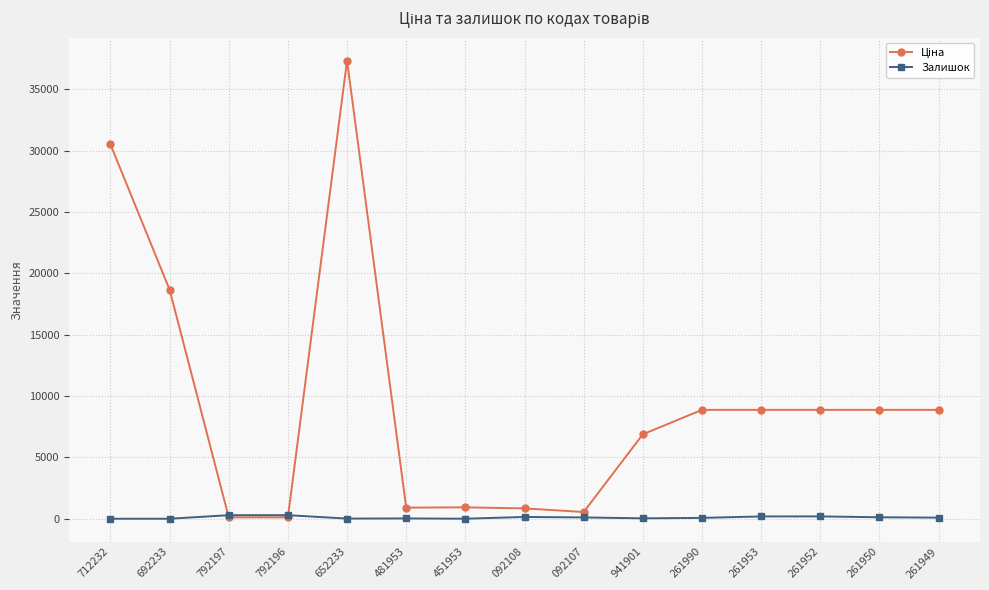

True or false: Залишок has more than 0 interior local peaks.

True